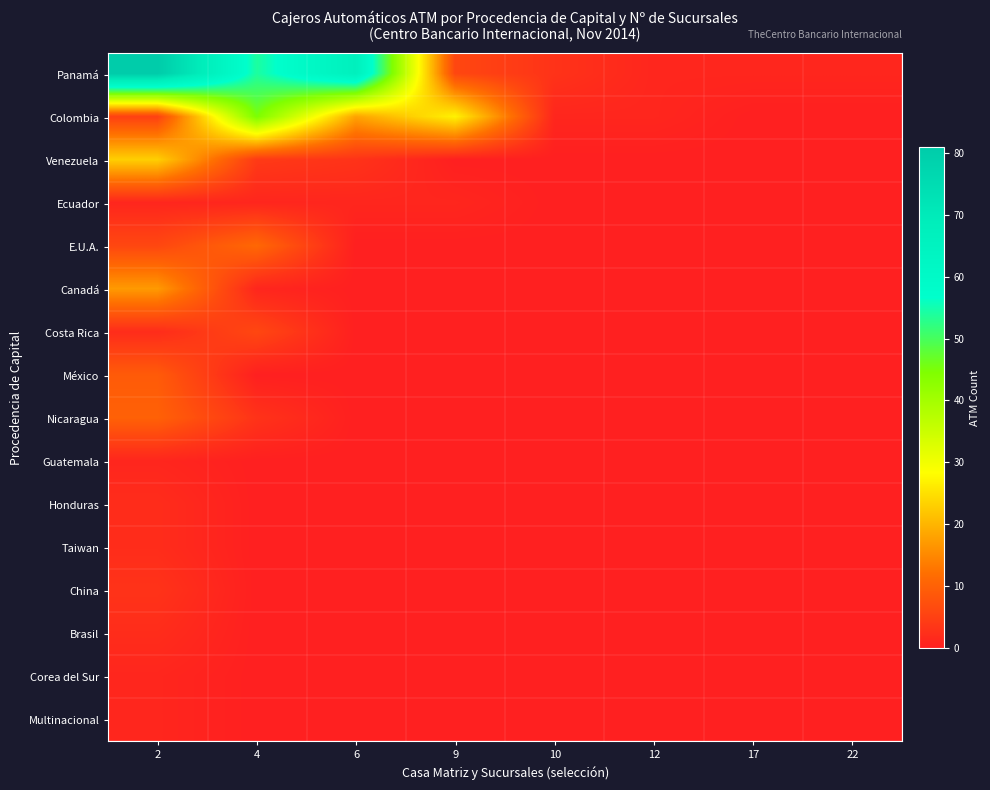

Rank the series by their maximum value, from highest to lowest.

Panamá, Colombia, Venezuela, Canadá, E.U.A., Nicaragua, México, Costa Rica, China, Honduras, Taiwan, Brasil, Ecuador, Guatemala, Corea del Sur, Multinacional